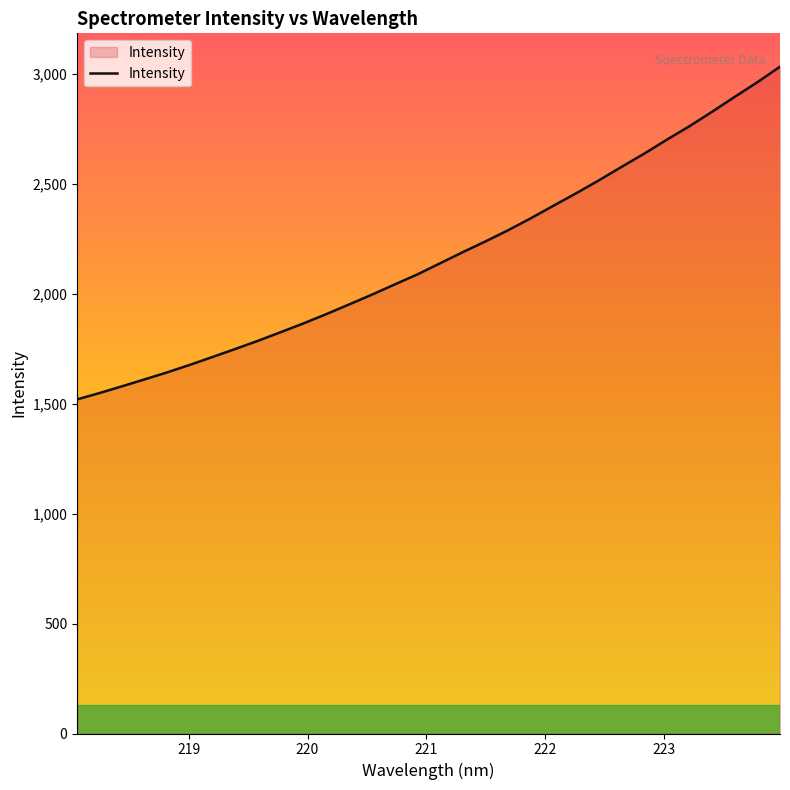

What is the maximum value shown in the chart?

3033.7